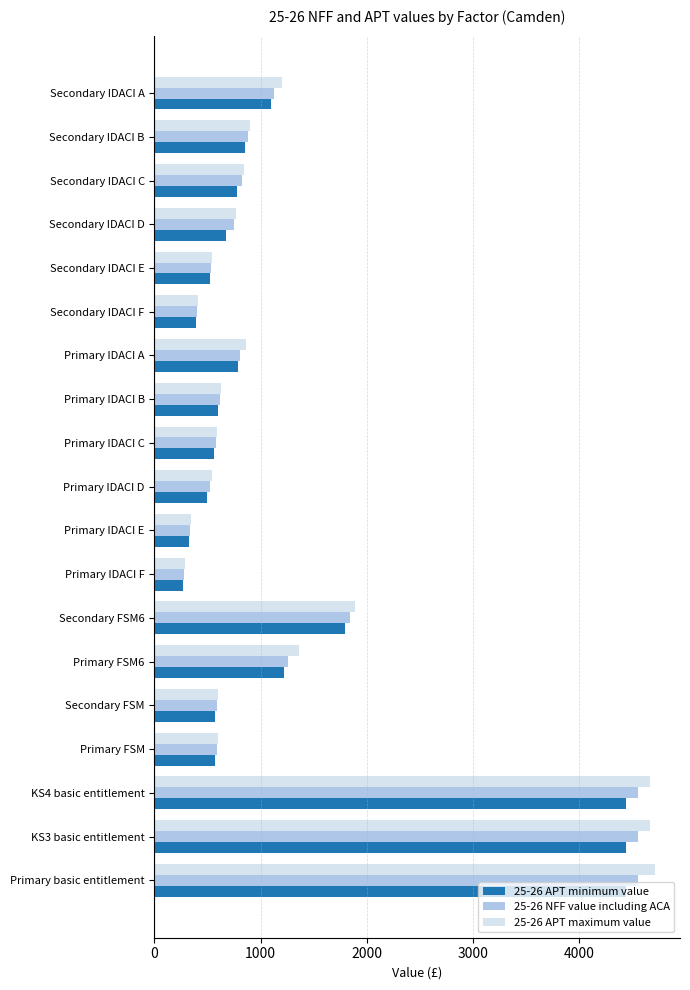

What is the average value of the 25-26 APT maximum value series?

1392.0